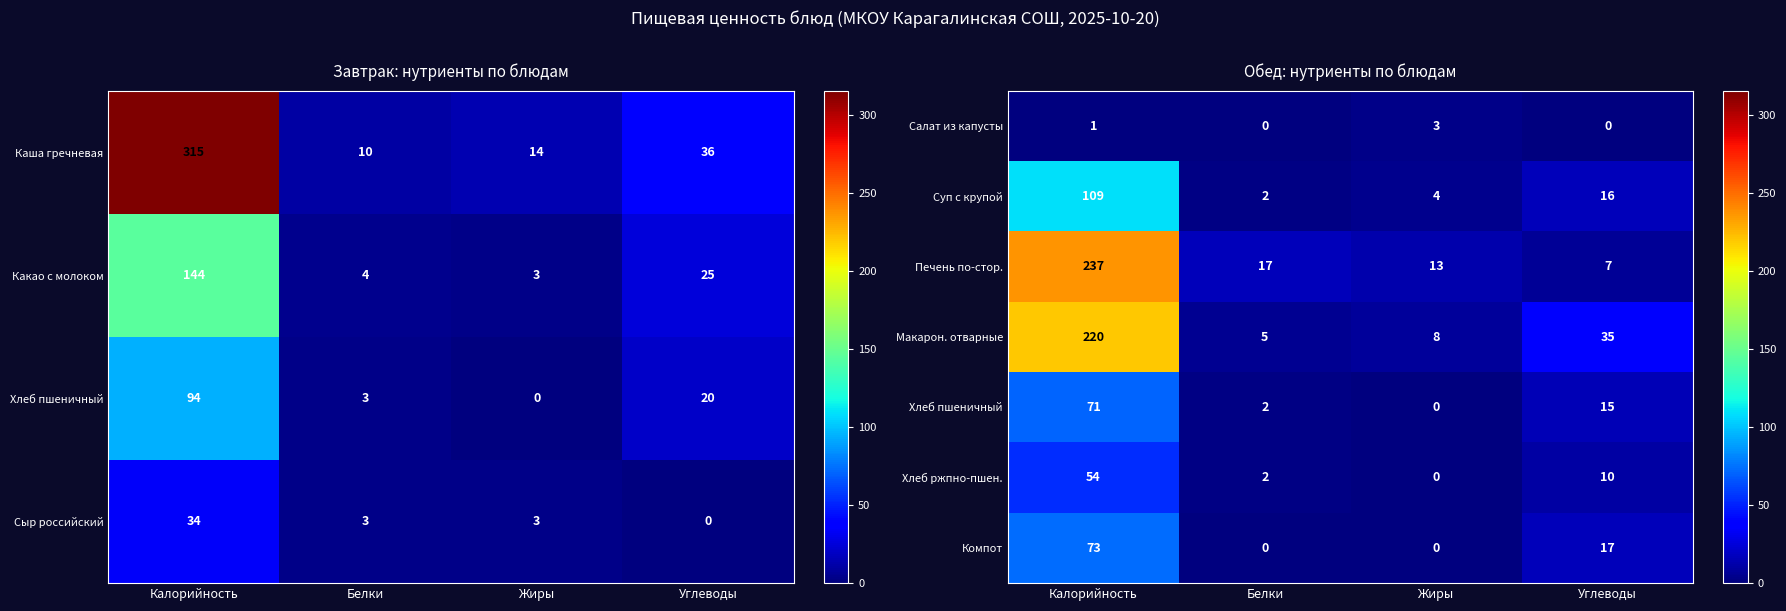

List the labels in order of Суп с крупой value, smallest first.

Белки, Жиры, Углеводы, Калорийность